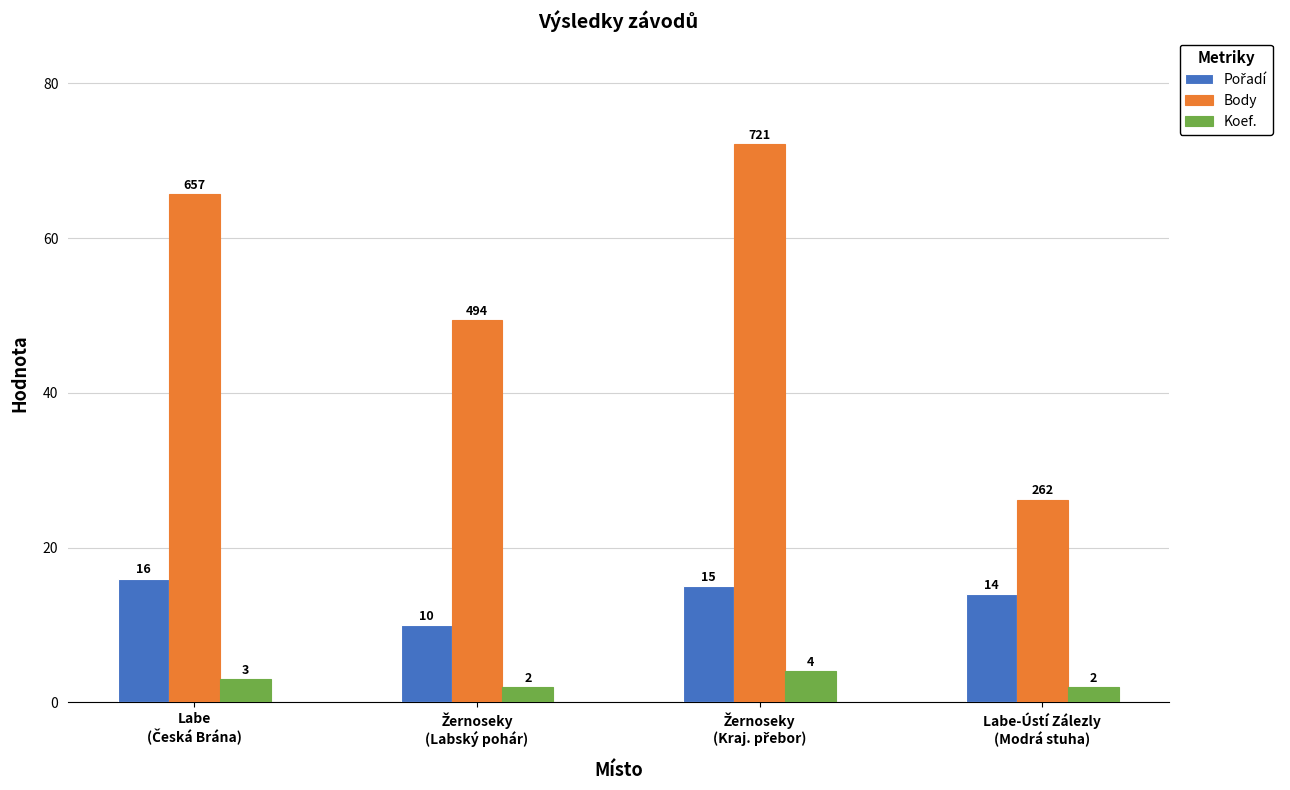

What is the smallest value displayed?

2.0